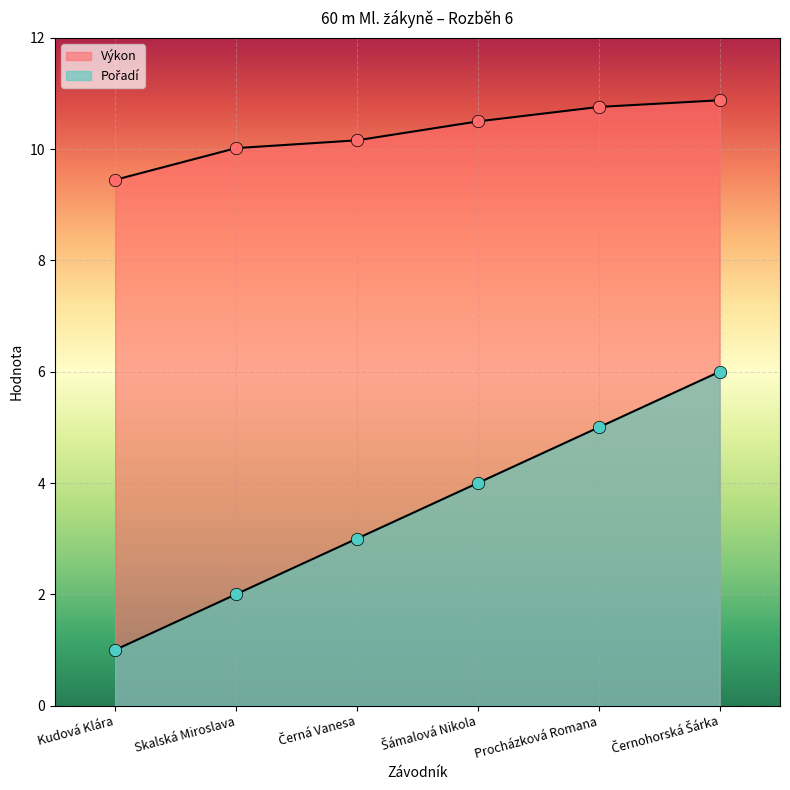

Which series reaches the minimum Y coordinate?

Pořadí